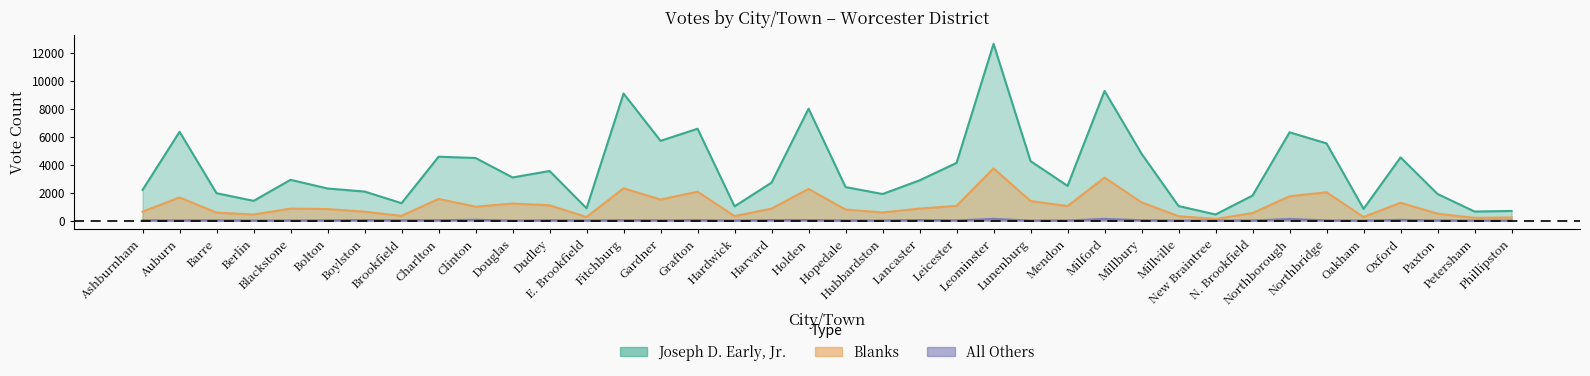

Rank the series by their average value, from lowest to highest.

others, blanks, early